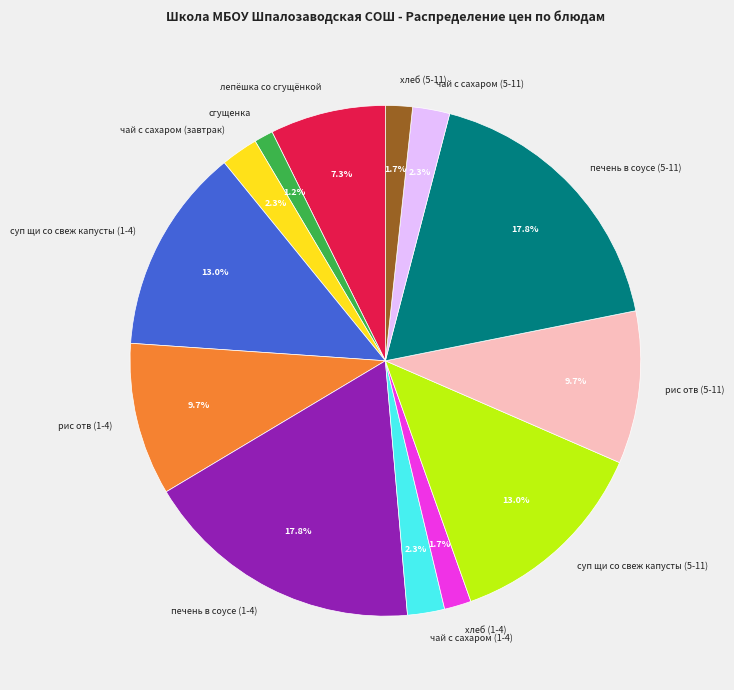

Which category has the smallest portion of the pie?

сгущенка